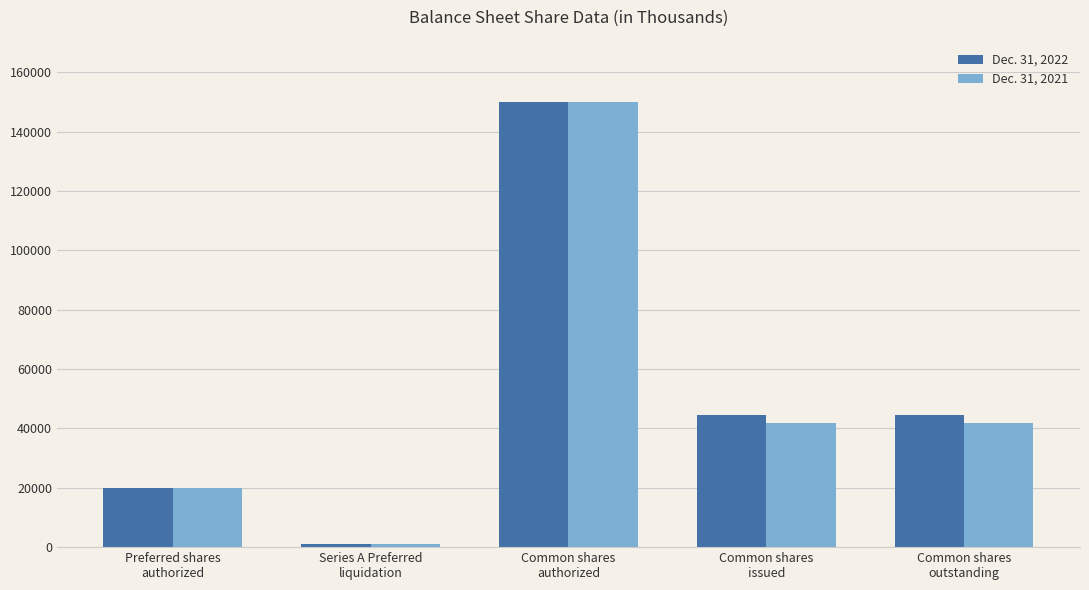

Rank the series by their average value, from lowest to highest.

Dec. 31, 2021, Dec. 31, 2022